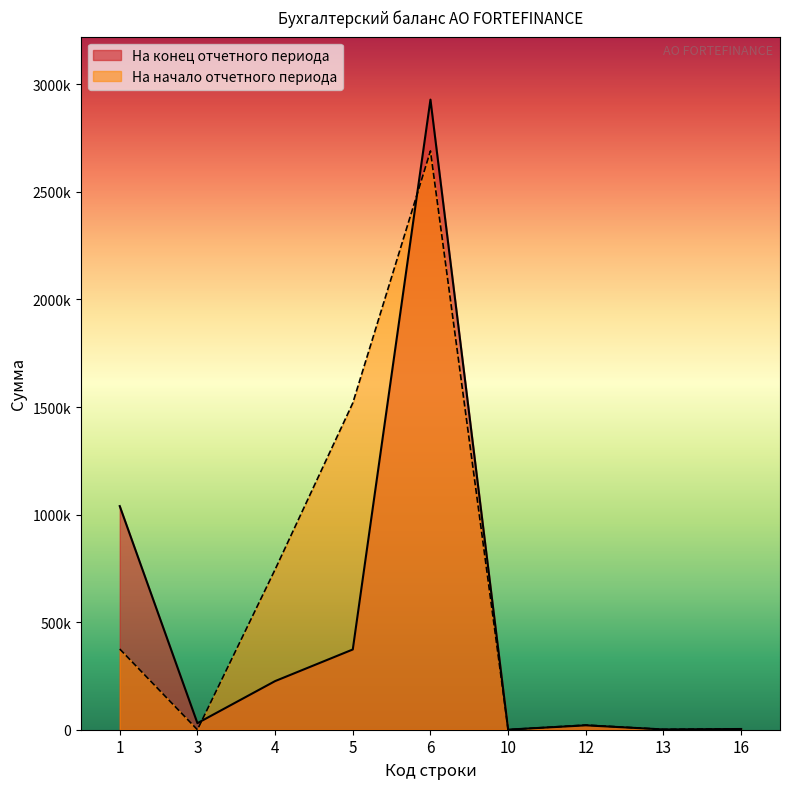

Reading left to right, list all the values displayed in this chart.

На конец отчетного периода: 1=1039415	3=30436	4=226024	5=372947	6=2928730	10=438	12=20379	13=1252	16=3339
На начало отчетного периода: 1=375169	3=0	4=744770	5=1518386	6=2690294	10=405	12=21704	13=1698	16=3763